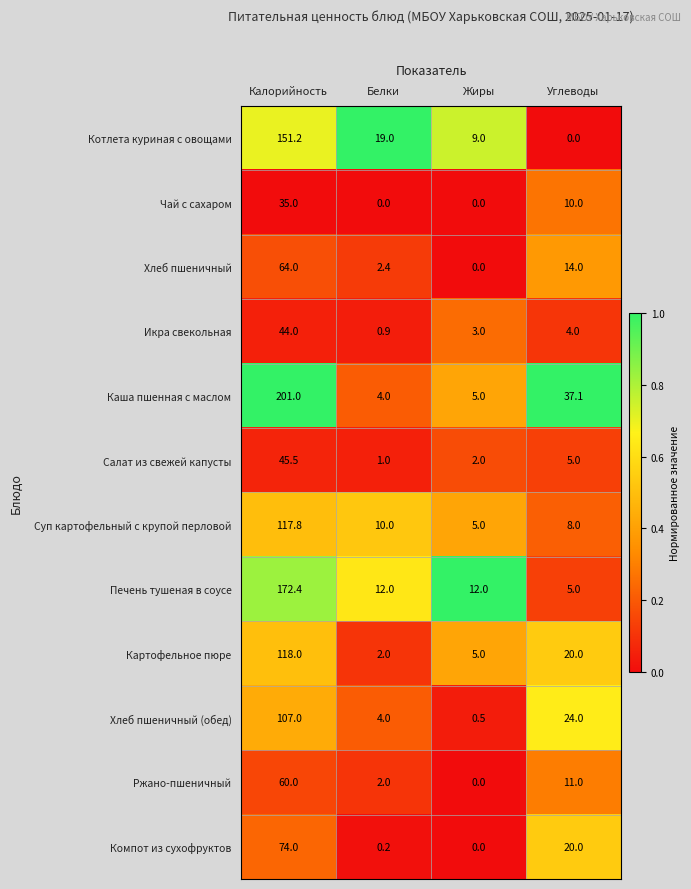

At which label does Суп картофельный с крупой перловой first exceed 10?

Калорийность